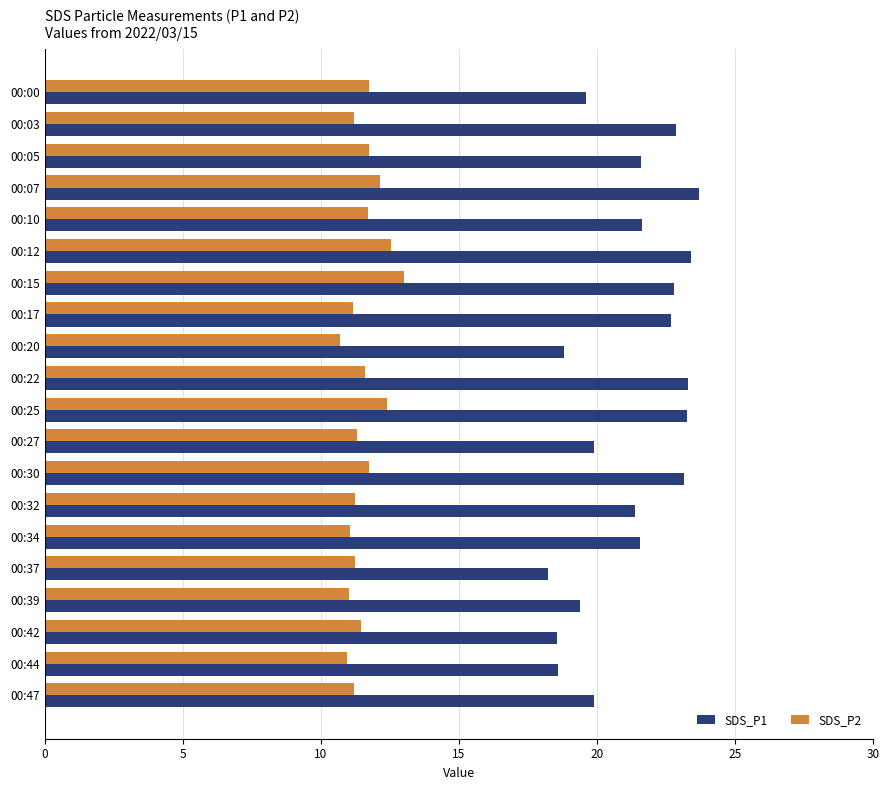

True or false: SDS_P2 has a value of 11.6 at 00:22.

True